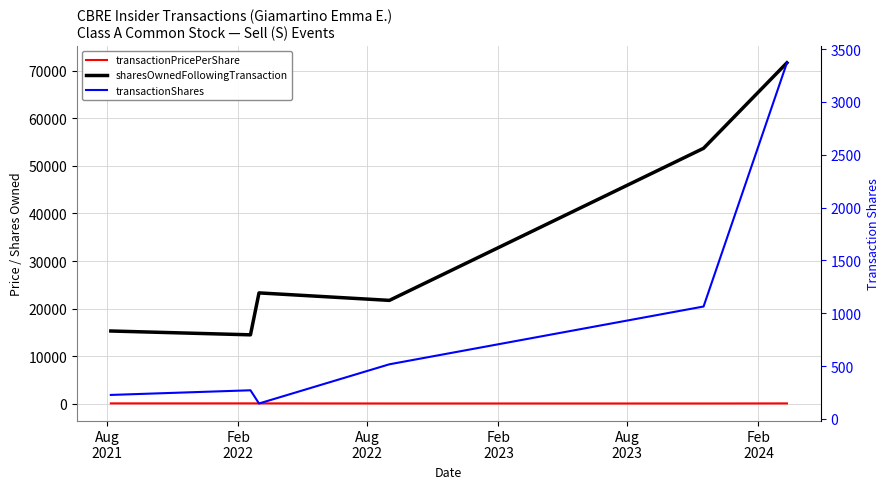

Where is the first local minimum for transactionPricePerShare?

Aug
2023